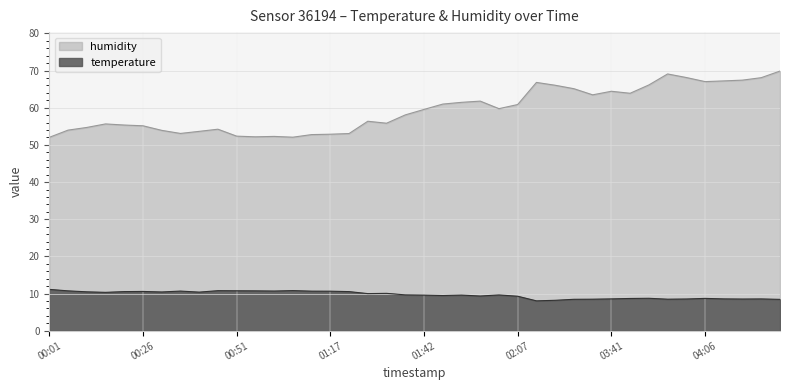

At which category is the sum across all series the highest?

04:26